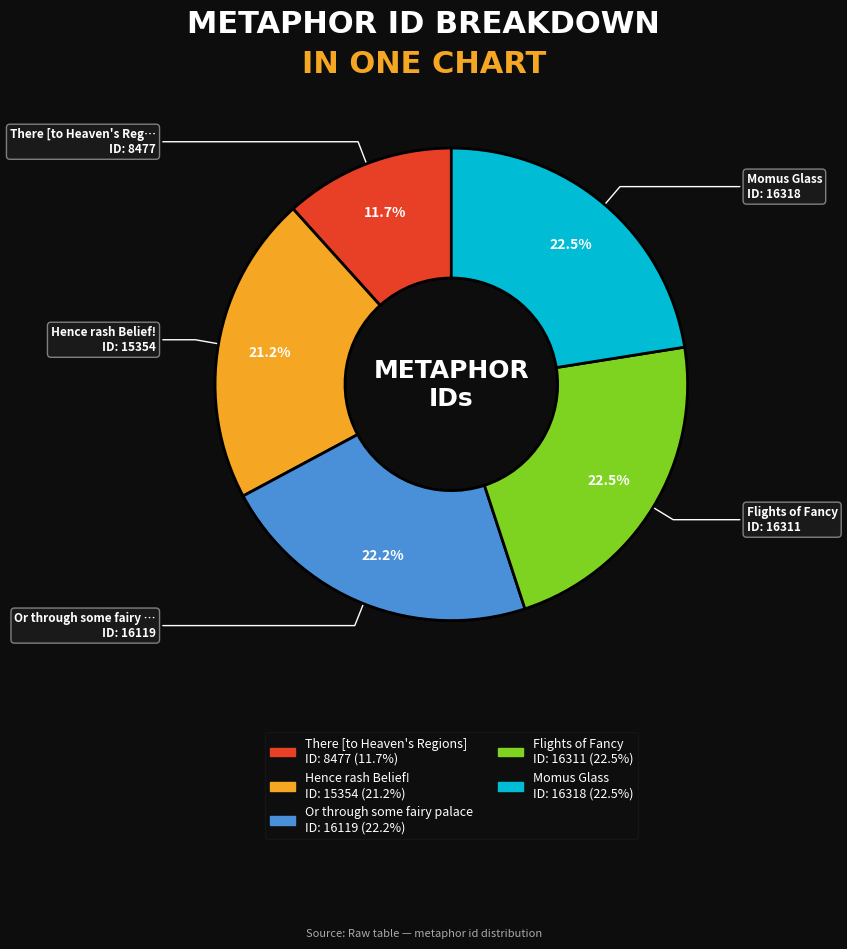

To the nearest percent, what percentage of the pie is There [to Heaven's Regions]?

12%